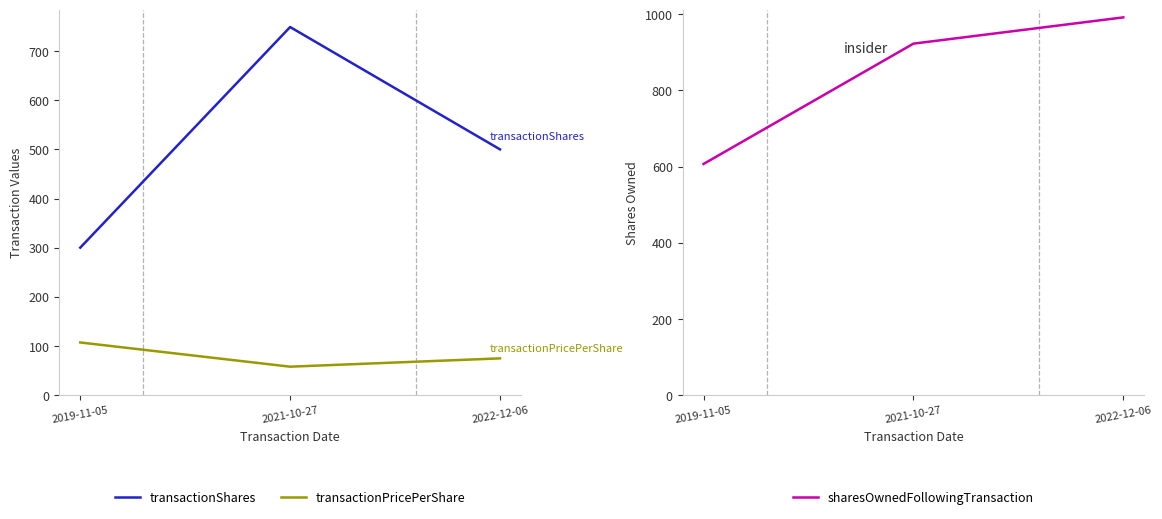

Reading right to left, transcribe all the data shown in this chart.

transactionShares: 2022-12-06=500.0	2021-10-27=749.0	2019-11-05=300.0
transactionPricePerShare: 2022-12-06=74.6	2021-10-27=57.7	2019-11-05=107.0
sharesOwnedFollowingTransaction: 2022-12-06=992.0	2021-10-27=923.0	2019-11-05=607.0